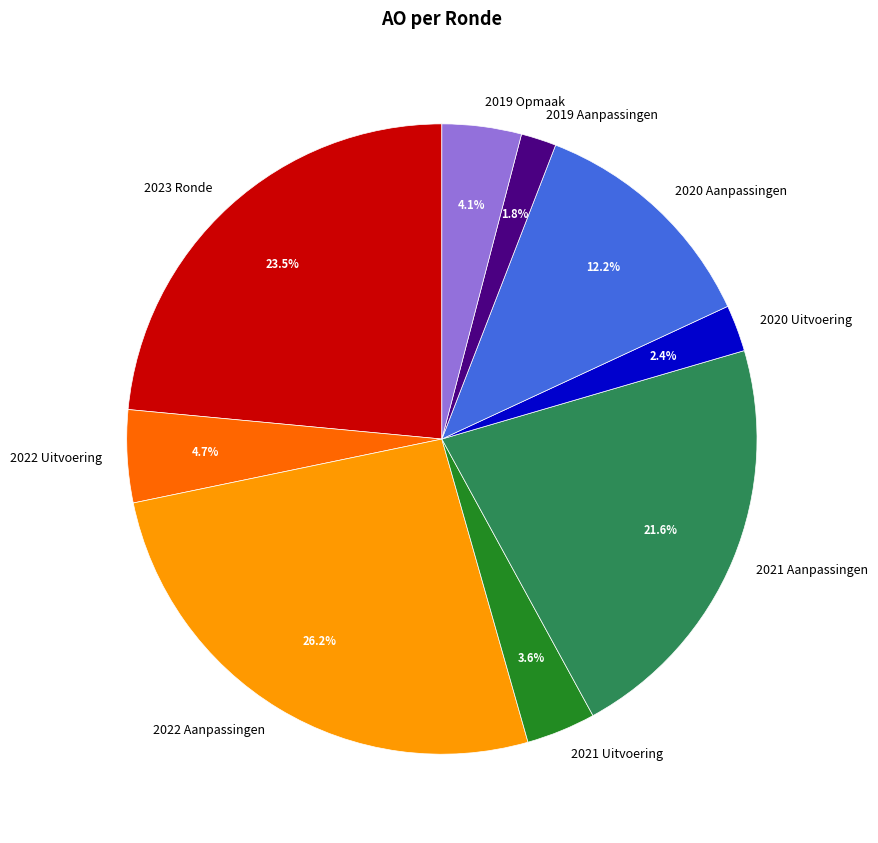

What is the total percentage of 2021 Aanpassingen and 2019 Aanpassingen?

23.4%